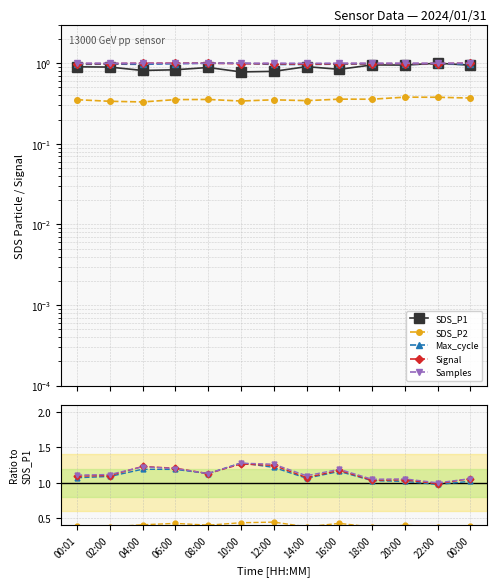

What is the label of the 5th point from the left?

08:00